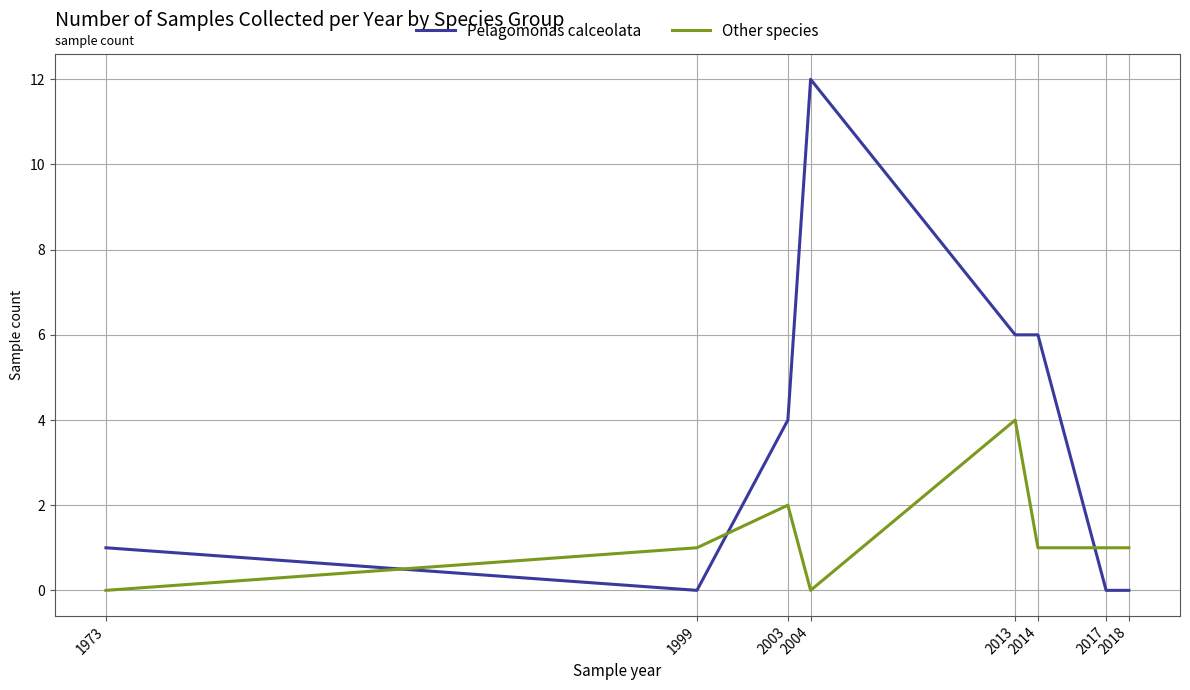

Is the value of Other species at 2017 greater than the value of Pelagomonas calceolata at 2017?

Yes